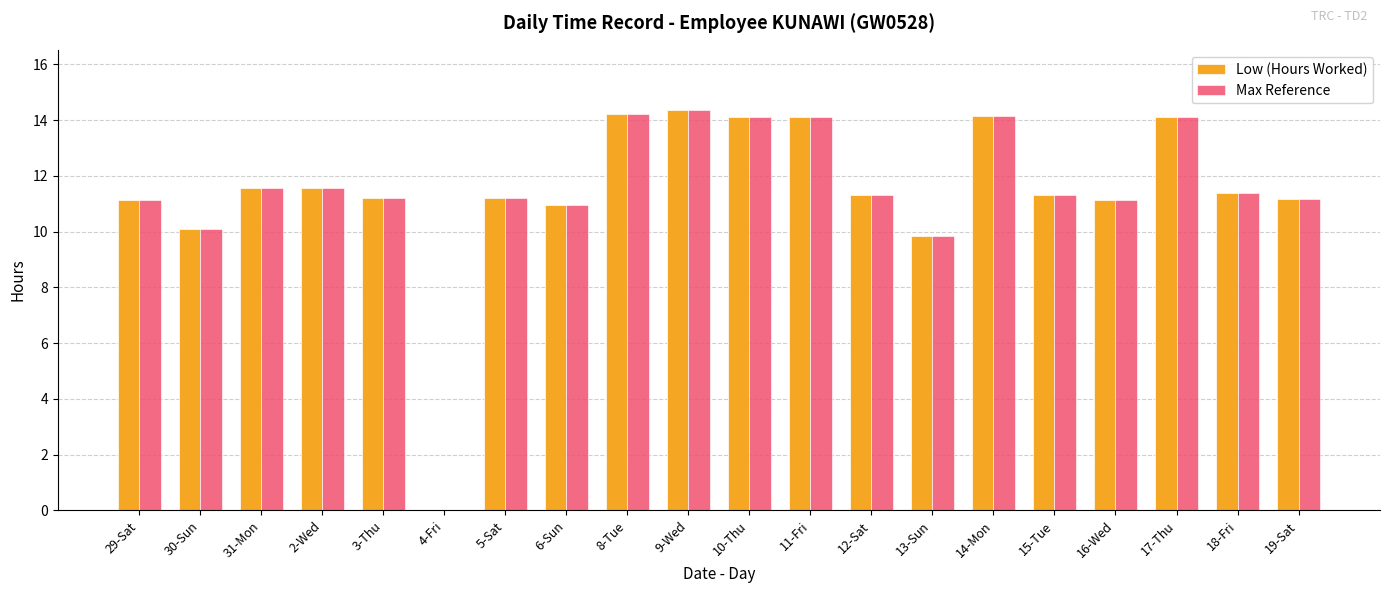

Are the bars grouped side by side (vs. stacked)?

Yes